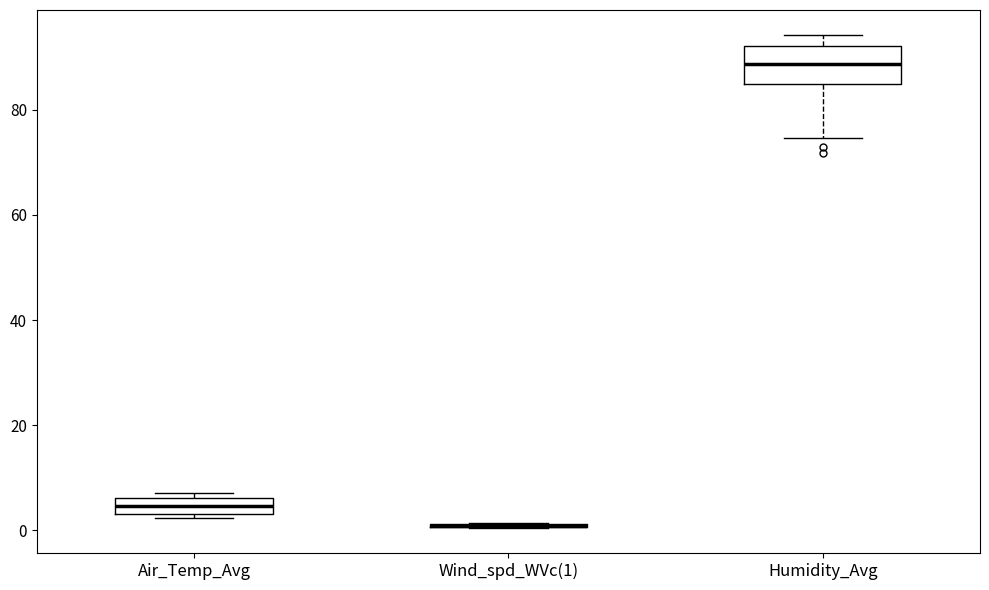

Comparing the boxes themselves (not the whiskers), which one is the tallest?

Humidity_Avg